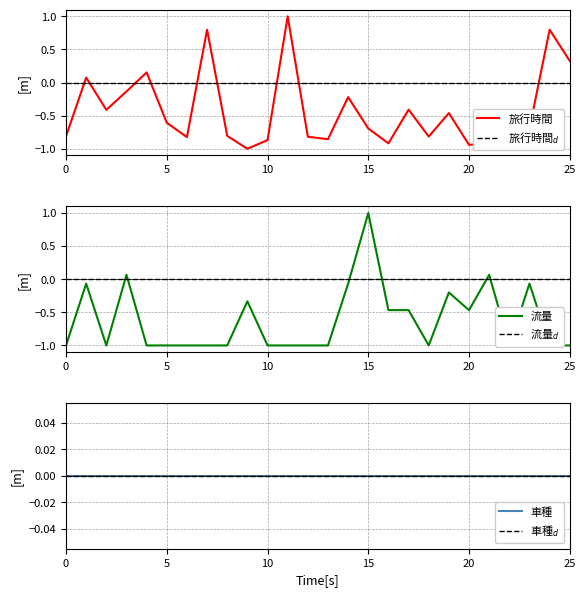

Does the chart display data point markers on the line(s)?

No